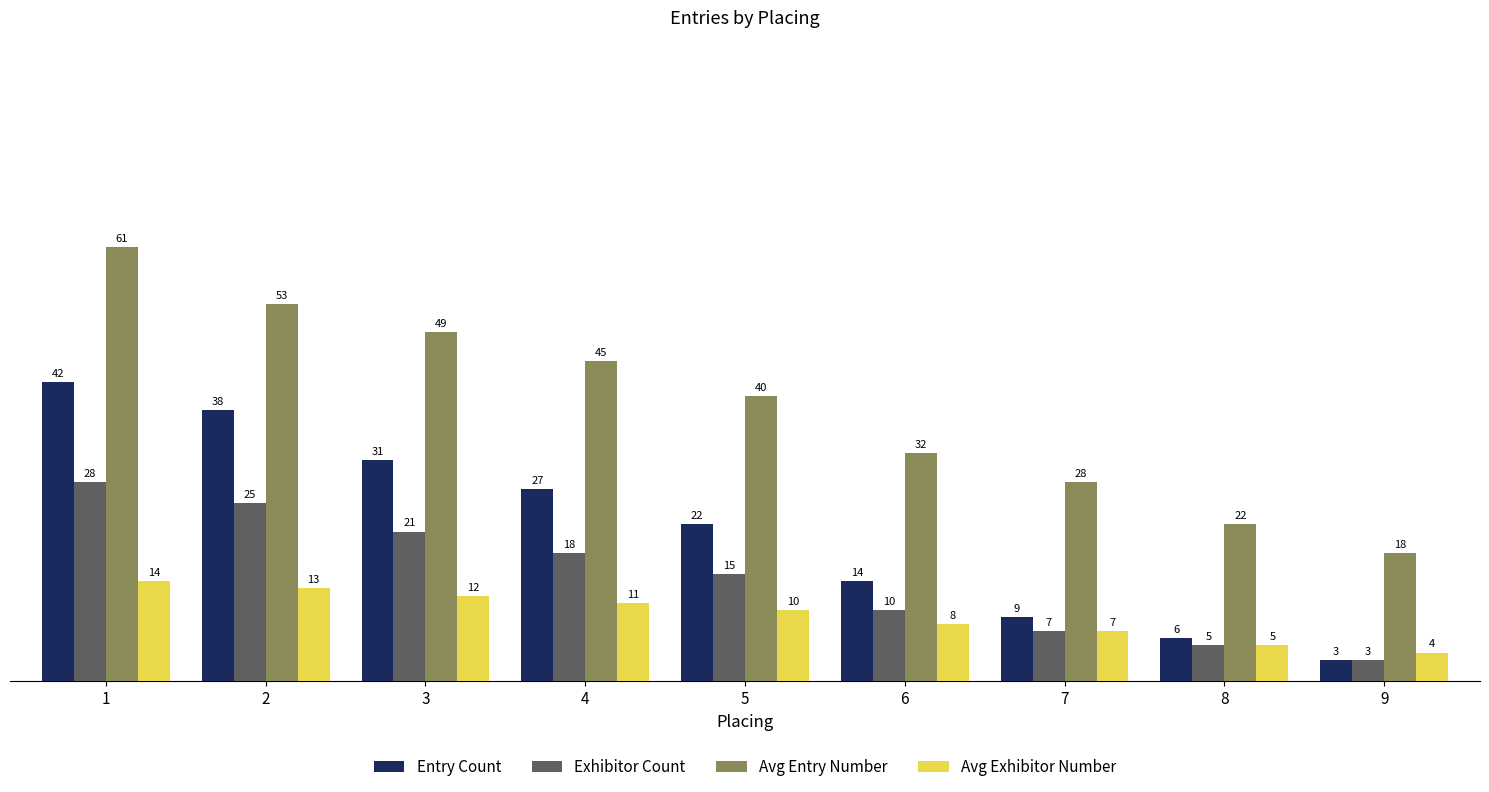

How many data points does each series have?

9